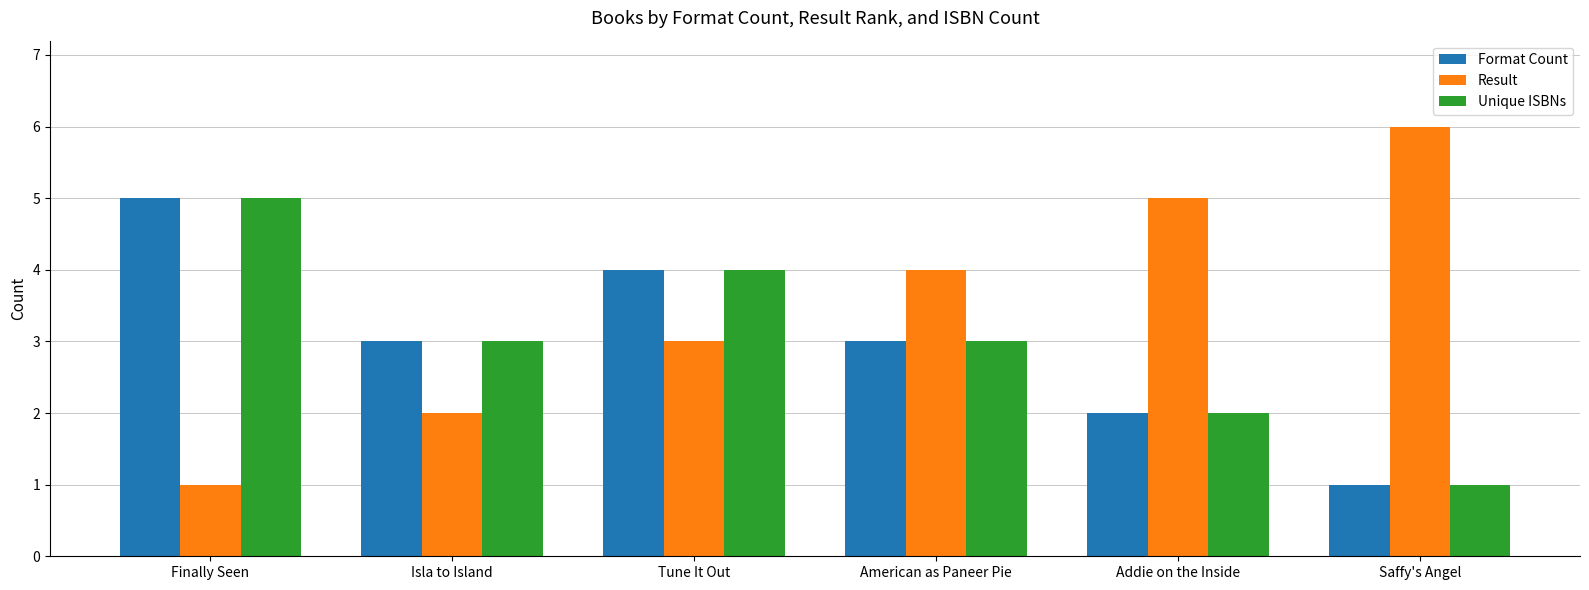

Which series has the widest spread of values?

Result